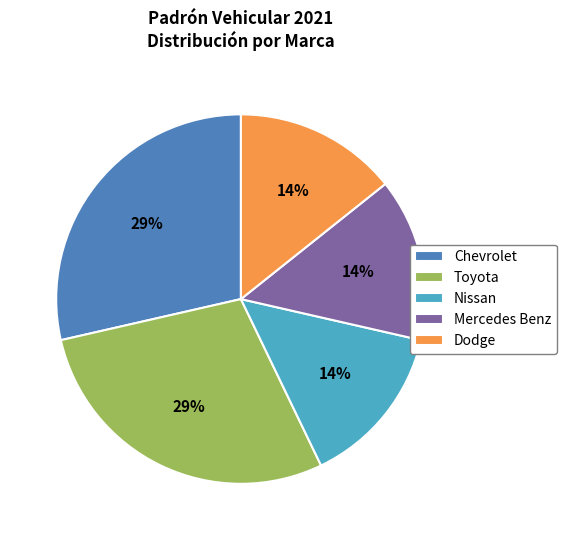

Combined, do Toyota and Chevrolet account for over 50%?

Yes